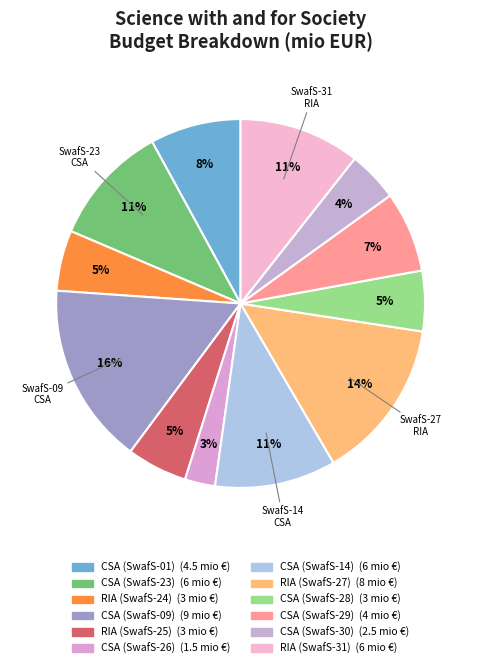

Does CSA (SwafS-01) account for over 50% of the chart?

No